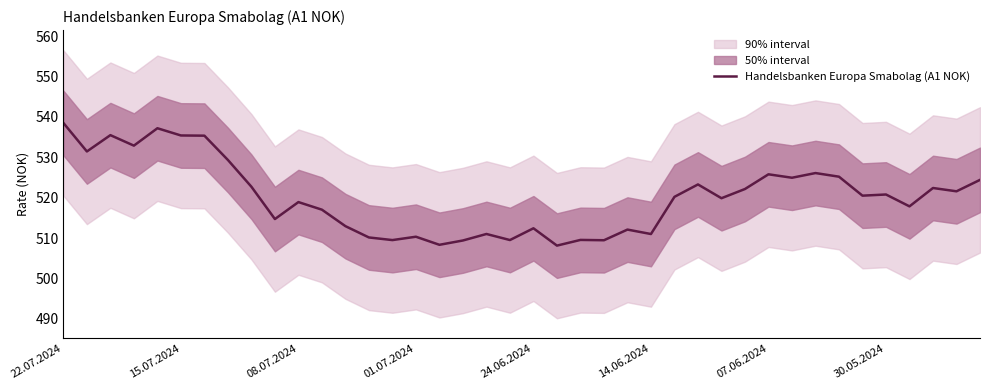

What is the lowest value of the Handelsbanken Europa Smabolag (A1 NOK) series?

508.1